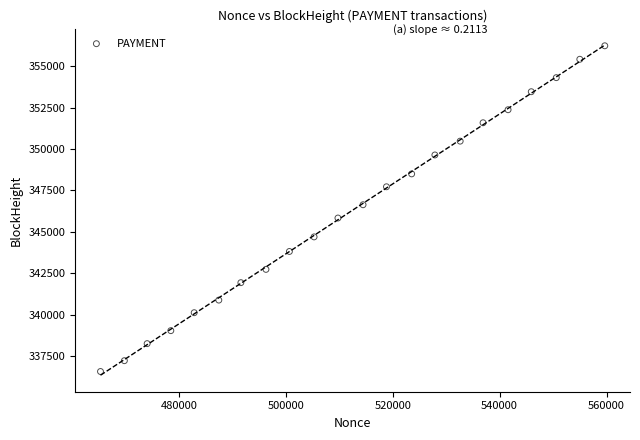

What Y value in the scatter plot is closest to 346397?

346633